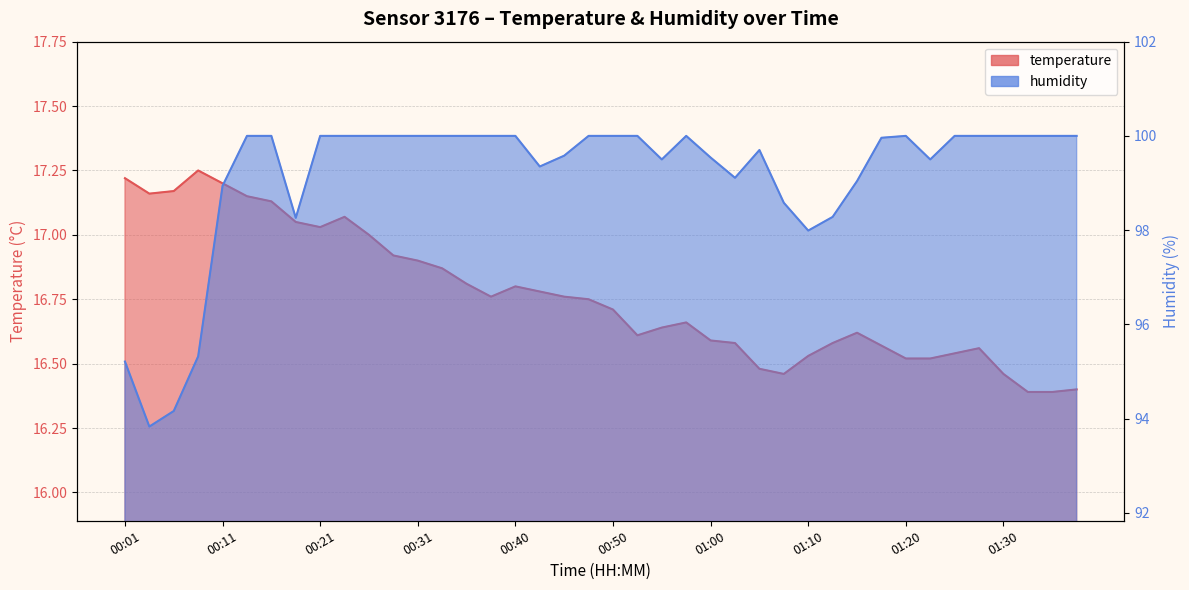

Rank the series by their average value, from lowest to highest.

temperature, humidity